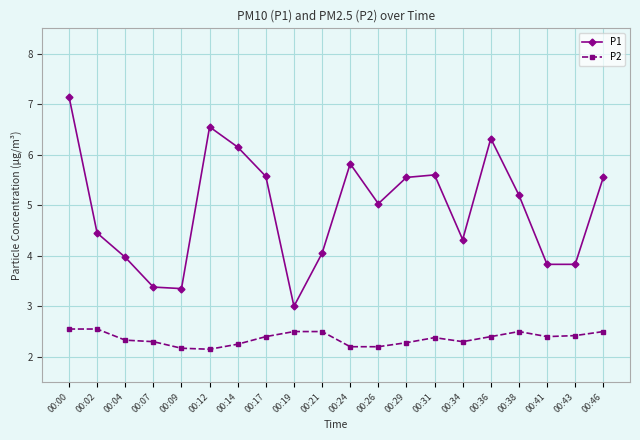

True or false: P1 and P2 cross at least once.

False